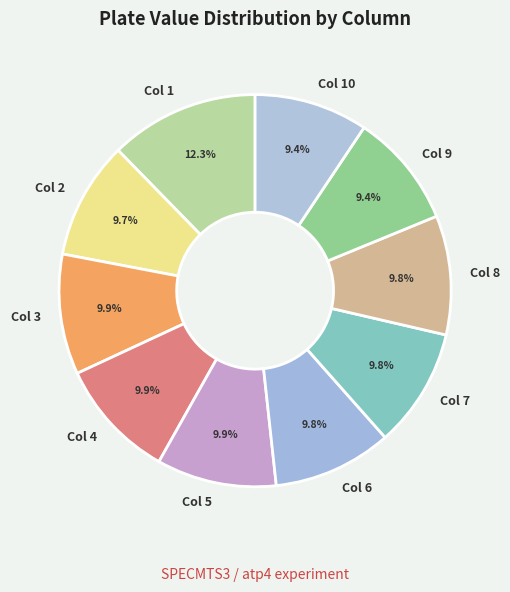

Is there a majority slice in this chart?

No